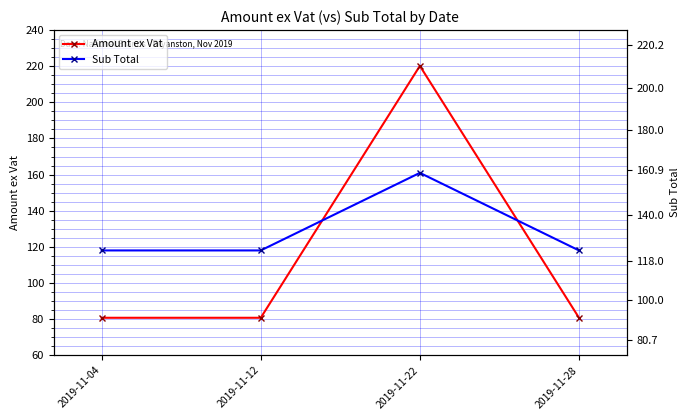

Which has a higher value, 2019-11-22 or 2019-11-28?

2019-11-22